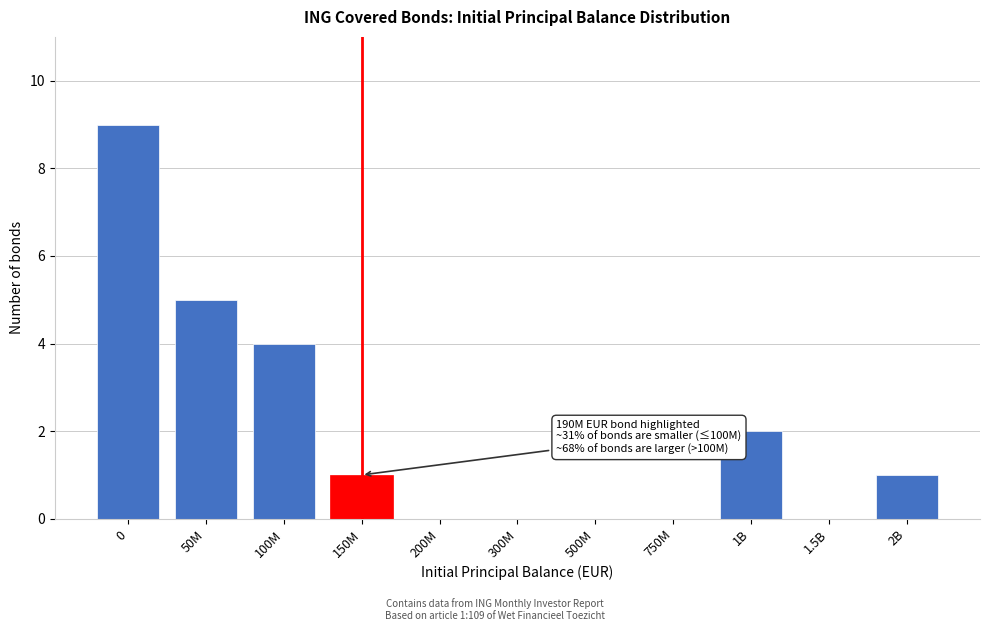

Reading left to right, what are all the values shown in this chart?

0=9	50M=5	100M=4	150M=1	200M=0	300M=0	500M=0	750M=0	1B=2	1.5B=0	2B=1